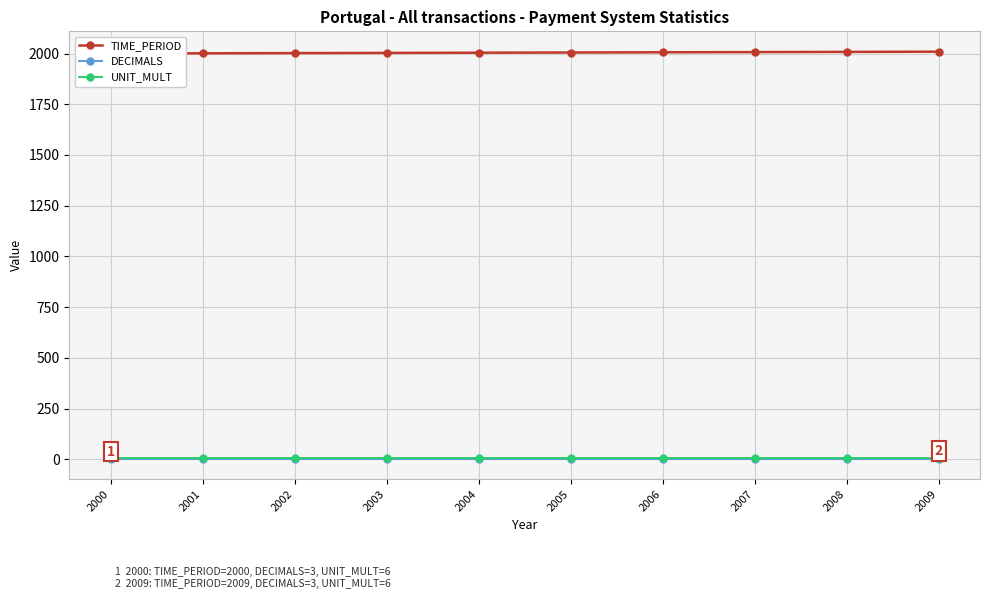

Which has a higher value, 2005 or 2008?

2008